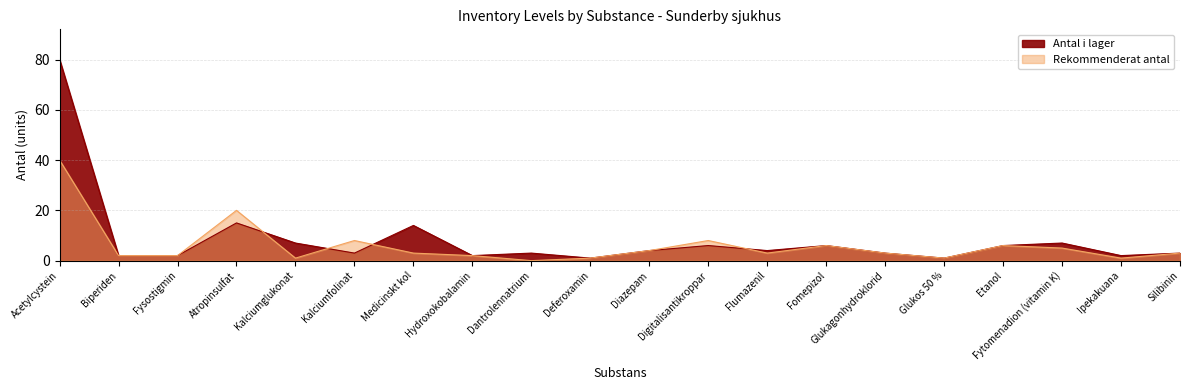

Which label corresponds to the smallest value in the chart?

Dantrolennatrium